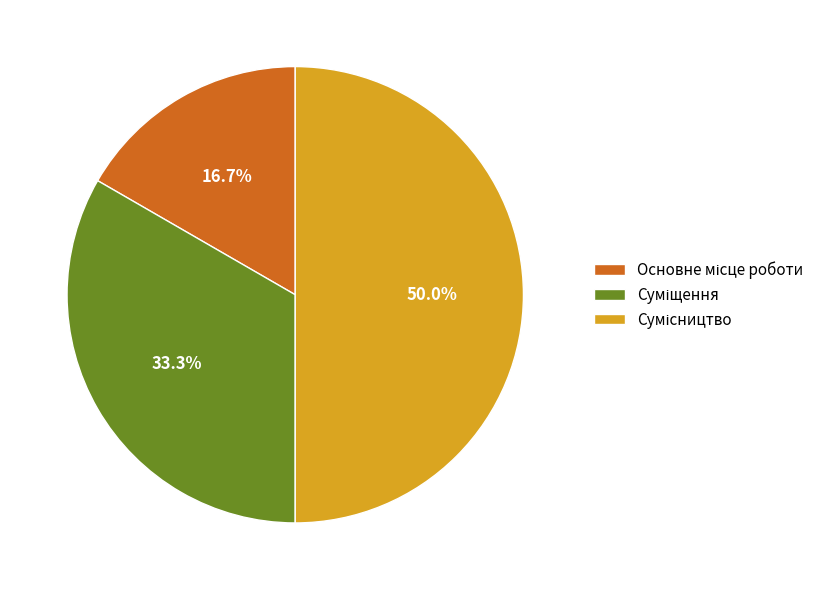

Count the number of slices in the pie.

3